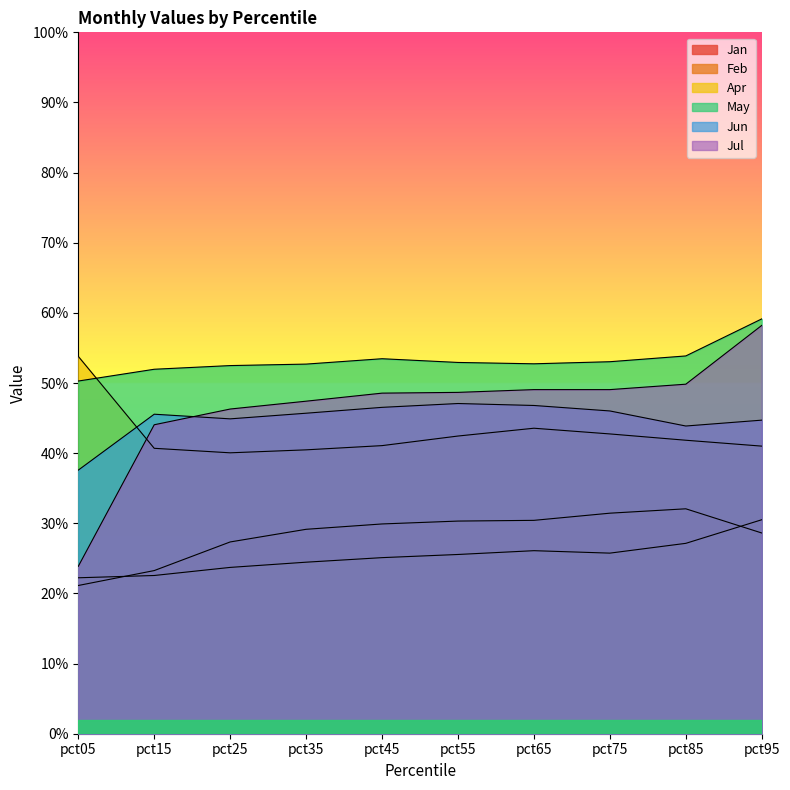

What is the minimum value shown in the chart?

0.2